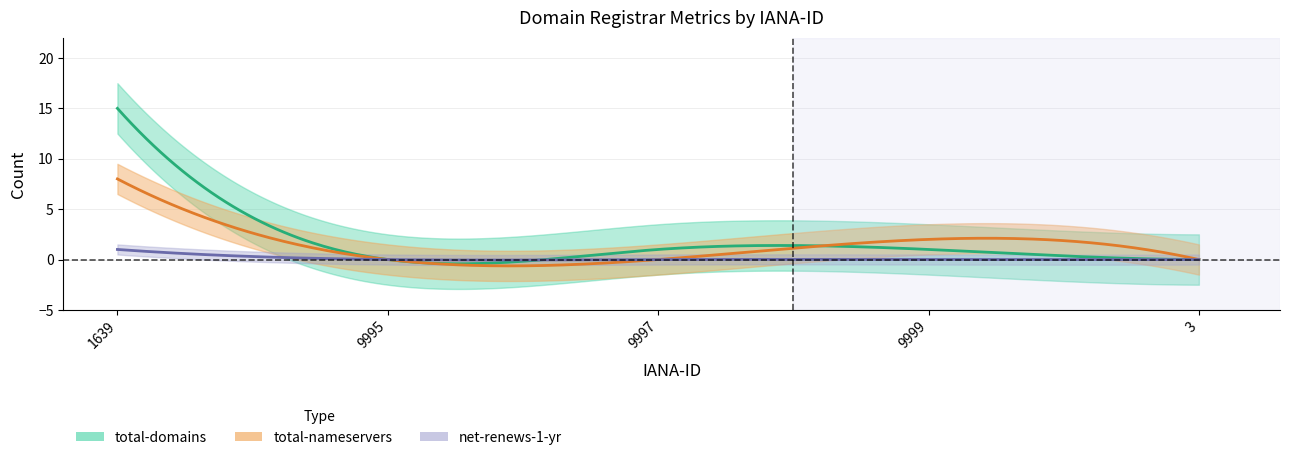

Is the value of total-domains at 9999 greater than the value of total-nameservers at 9997?

Yes